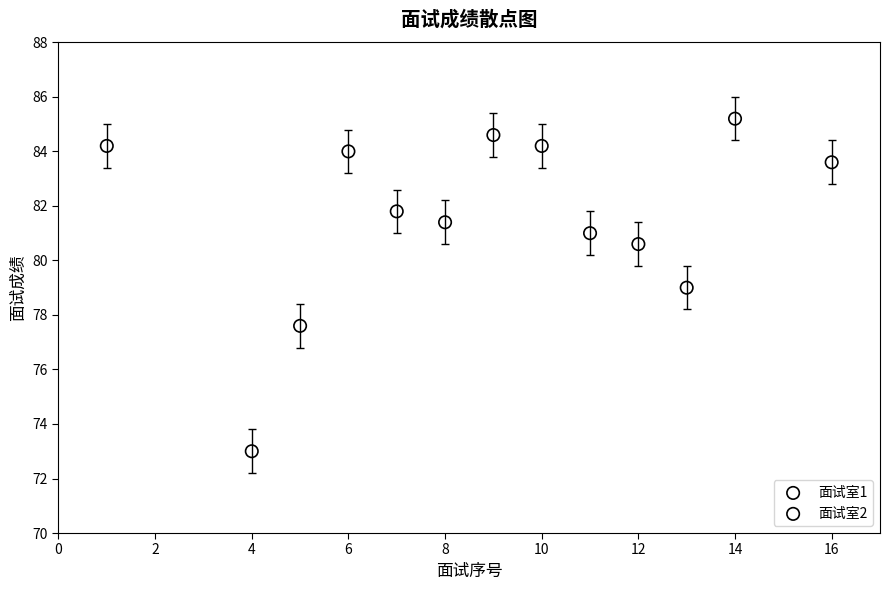

Which series contains the lowest Y value?

面试室1